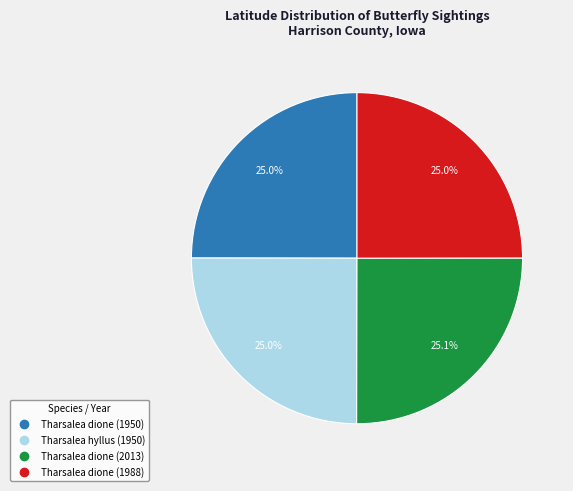

True or false: Tharsalea dione (1950) accounts for 12% of the total.

False